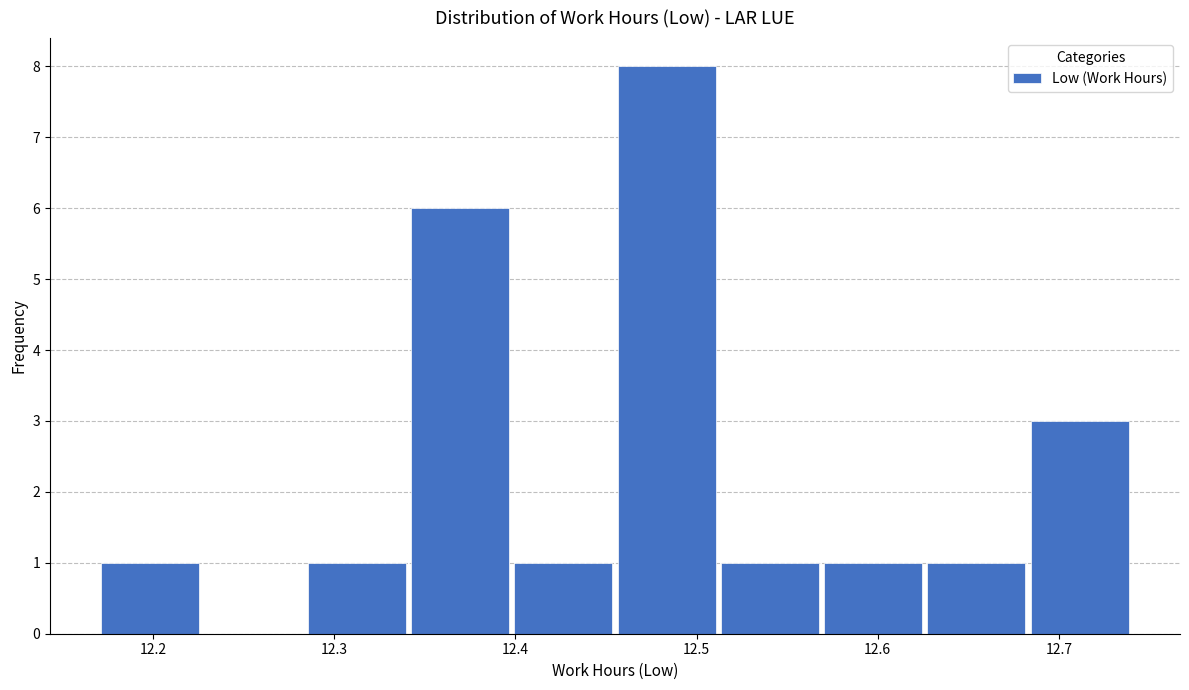

Reading left to right, transcribe this chart: for each bar, give the range it covers on the x-axis and its height. Neither the bar edges nor the heights are printed on the chart, so give them approximately, as read against the axes.

12.170 to 12.227: 1
12.227 to 12.284: 0
12.284 to 12.341: 1
12.341 to 12.398: 6
12.398 to 12.455: 1
12.455 to 12.512: 8
12.512 to 12.569: 1
12.569 to 12.626: 1
12.626 to 12.683: 1
12.683 to 12.740: 3